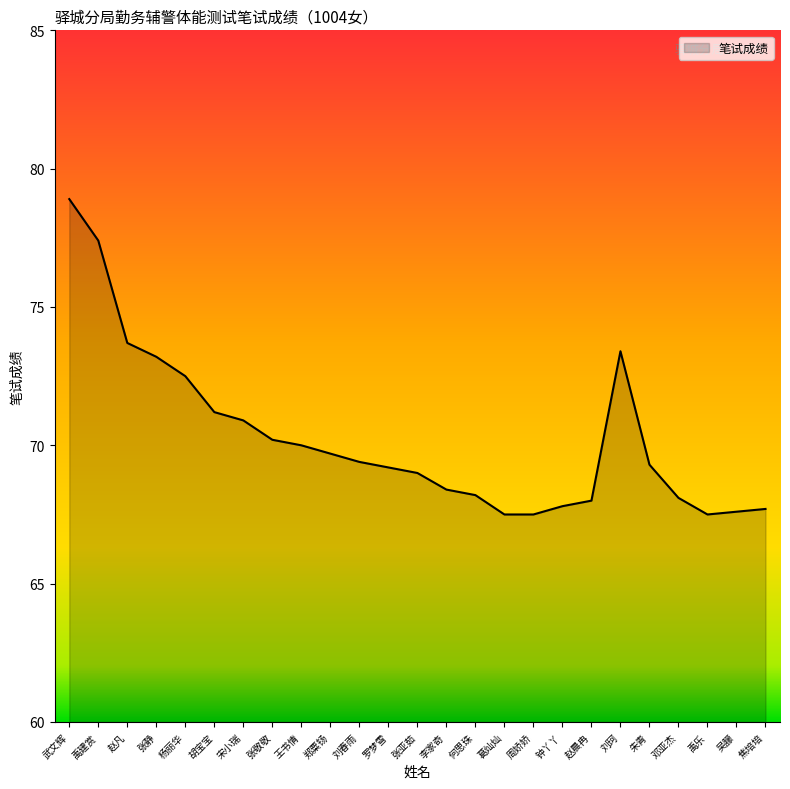

What is the greatest value displayed?

78.9